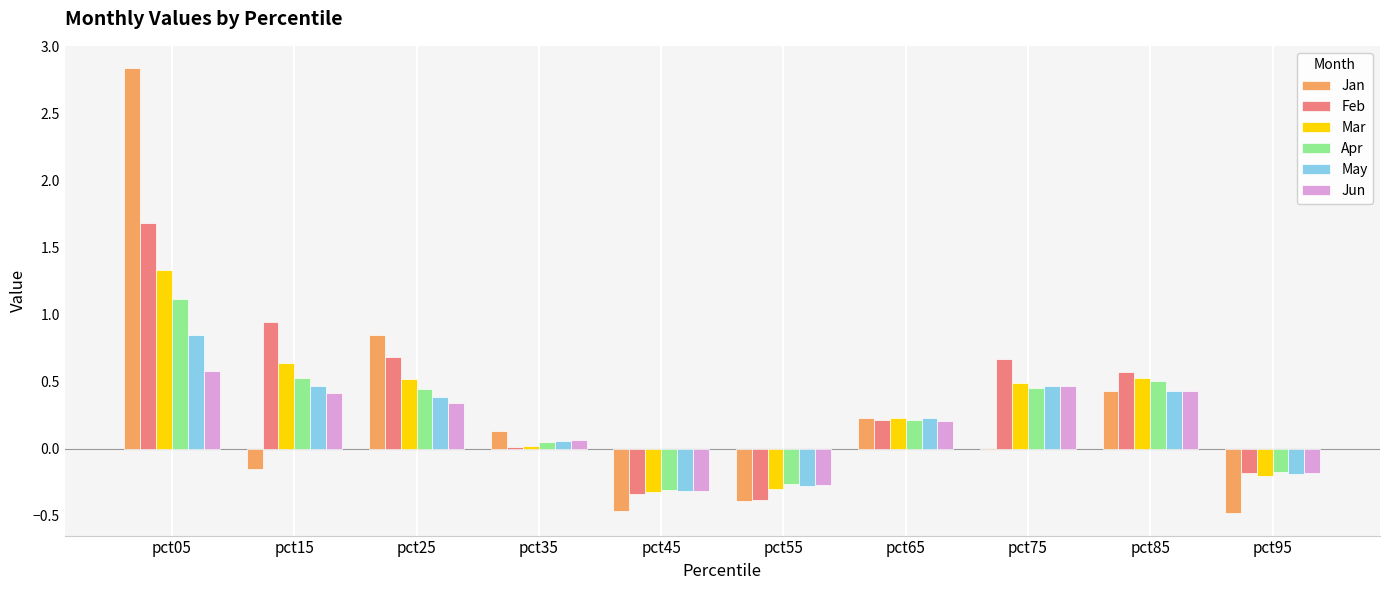

What are all the series names shown in the legend?

Jan, Feb, Mar, Apr, May, Jun